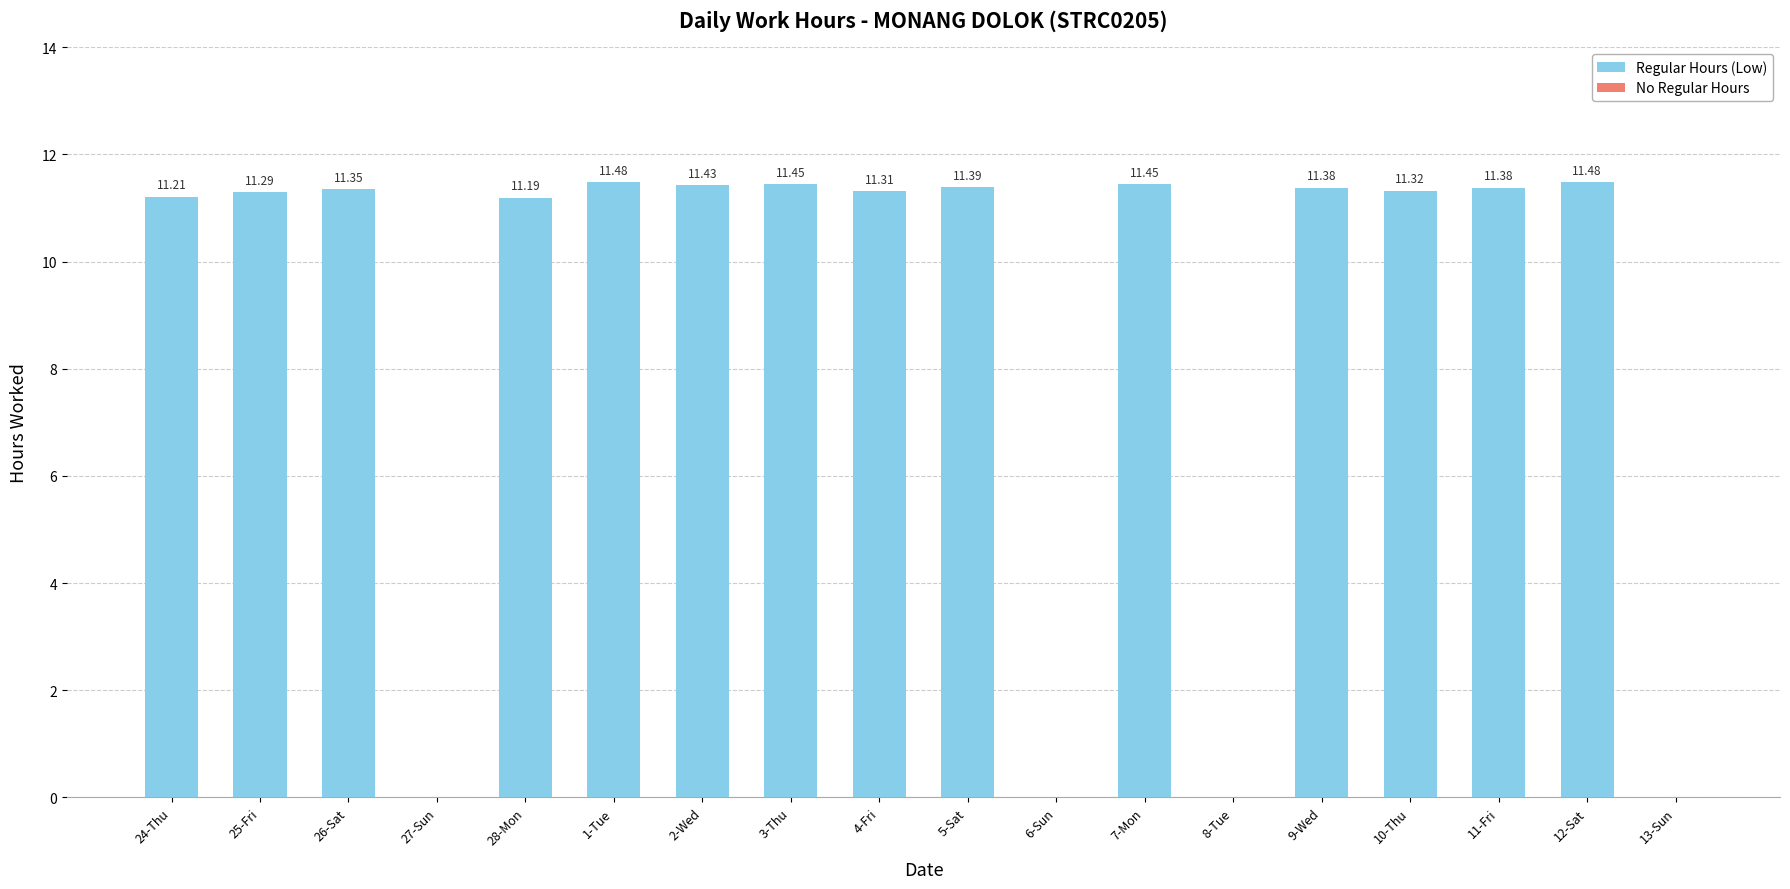

What is the sum of all values?

159.1